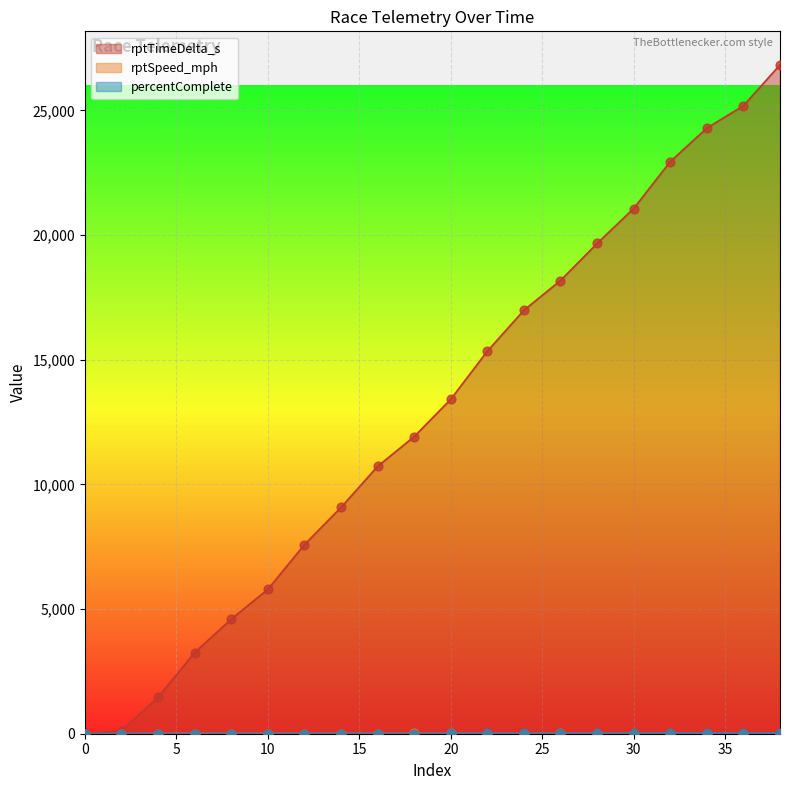

Which series has the largest Y range (max minus min)?

rptTimeDelta_s